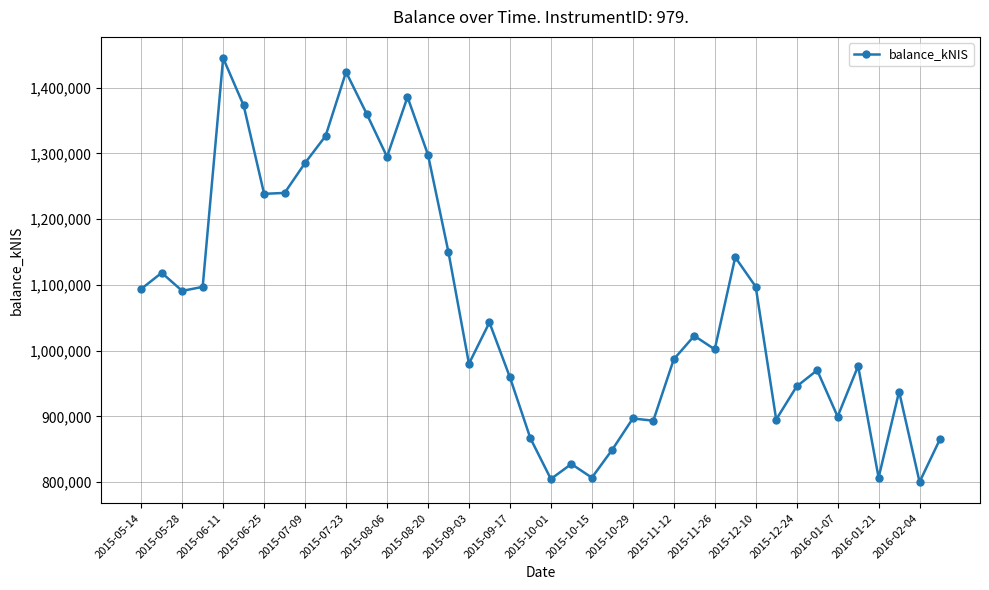

What is the average value?

1062424.3